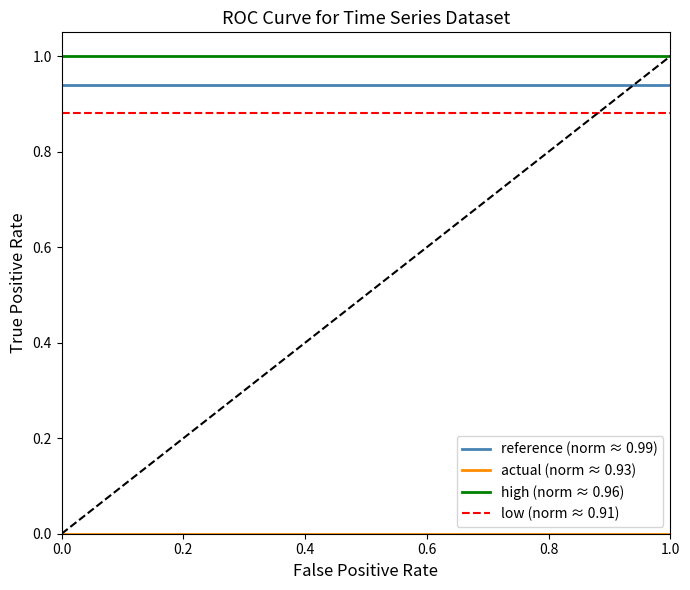

True or false: high (norm ≈ 0.96) and low (norm ≈ 0.91) intersect in this chart.

False